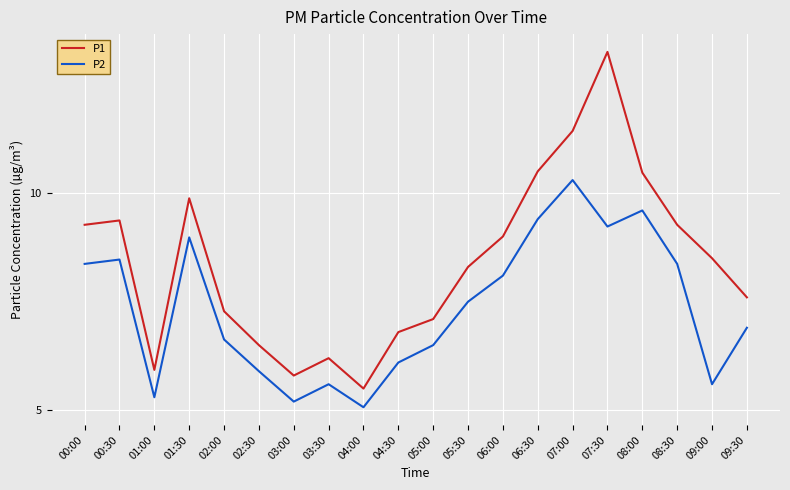

What position from the left is 02:30?

6